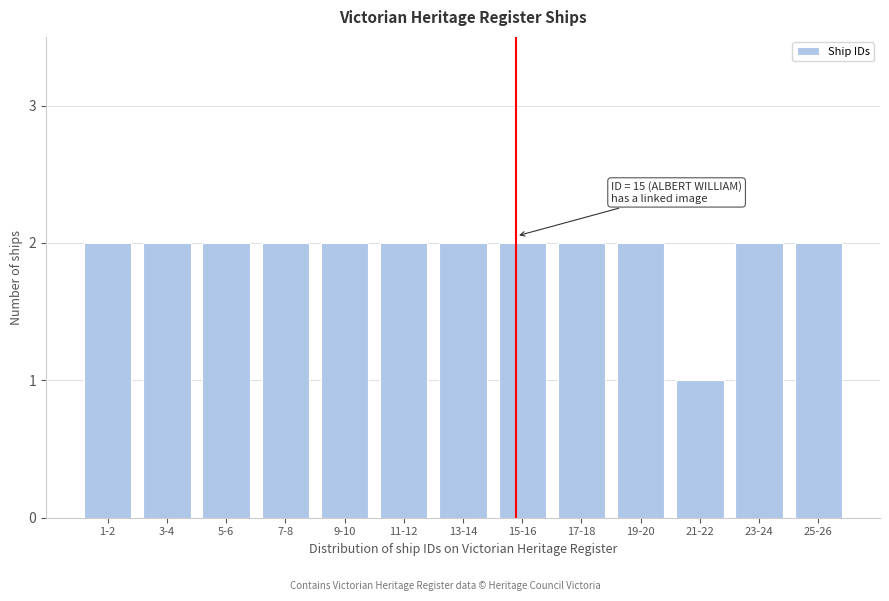

Reading left to right, list all the values displayed in this chart.

2	2	2	2	2	2	2	2	2	2	1	2	2